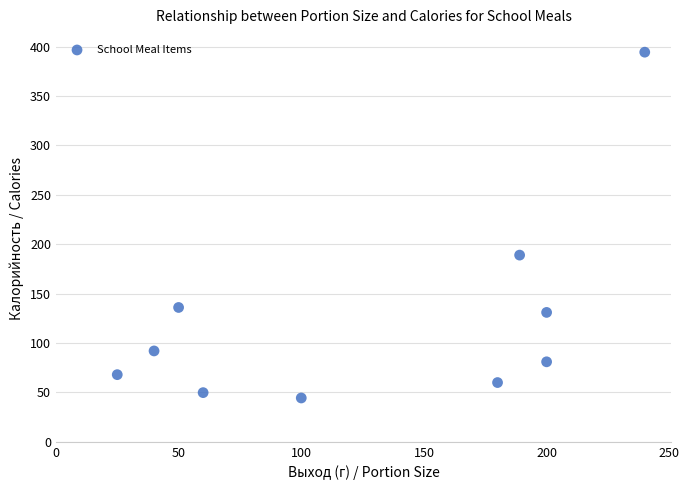

What Y value in the scatter plot is closest to 219?

189.0